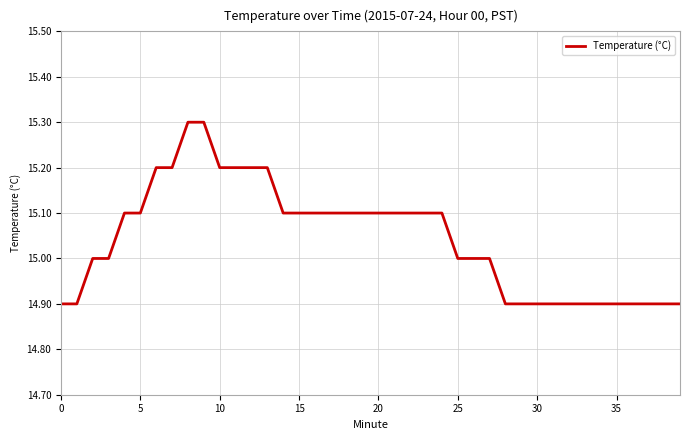

What is the minimum value shown in the chart?

14.9